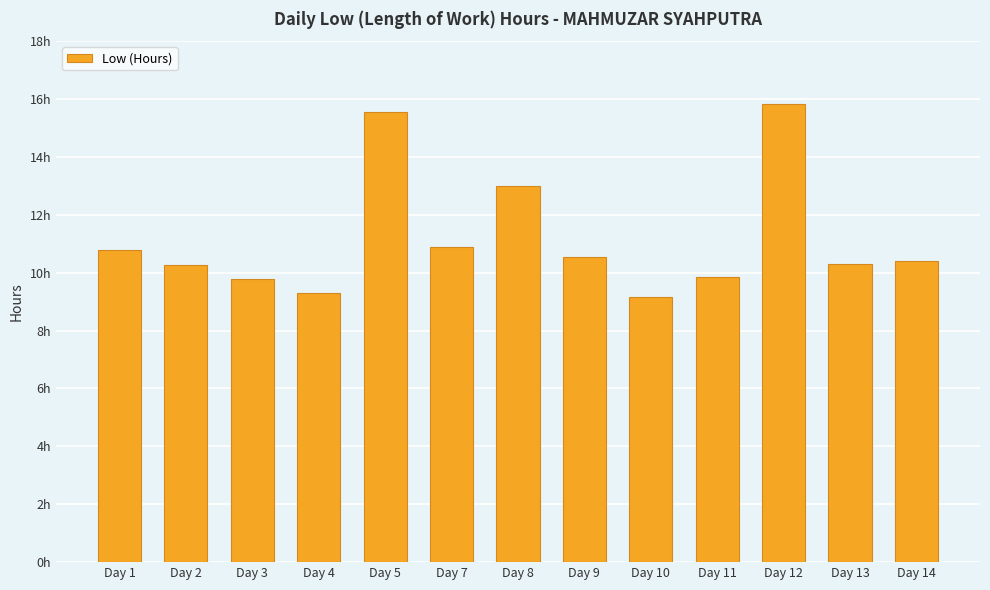

List the labels in order of value, smallest first.

Day 10, Day 4, Day 3, Day 11, Day 2, Day 13, Day 14, Day 9, Day 1, Day 7, Day 8, Day 5, Day 12